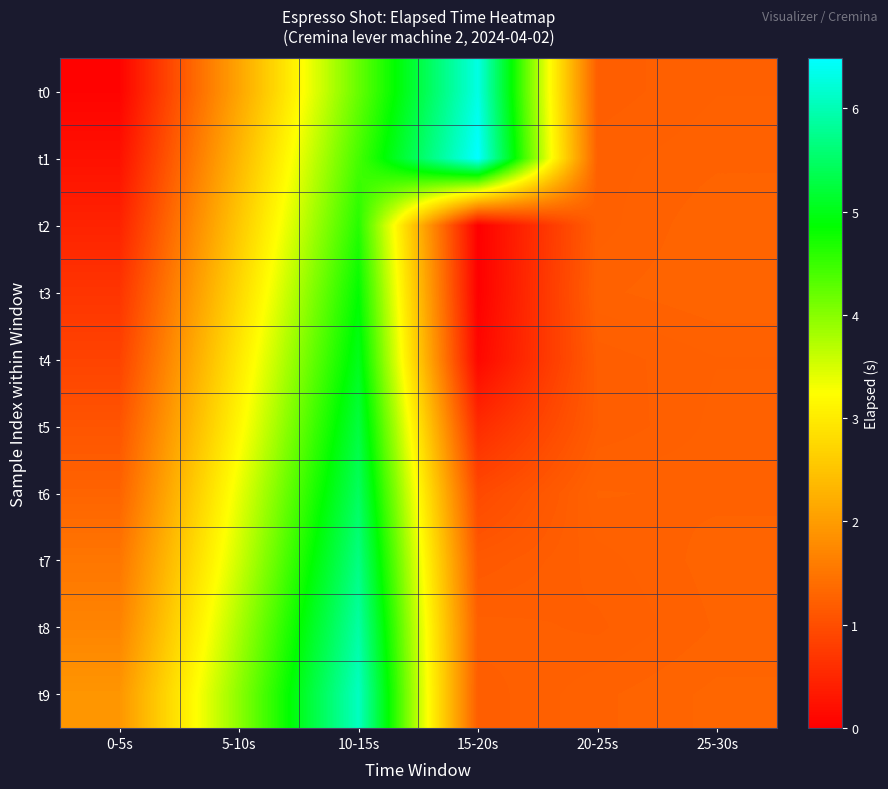

Rank the series at 15-20s from highest to lowest value.

t1, t0, t8, t9, t7, t6, t5, t4, t3, t2